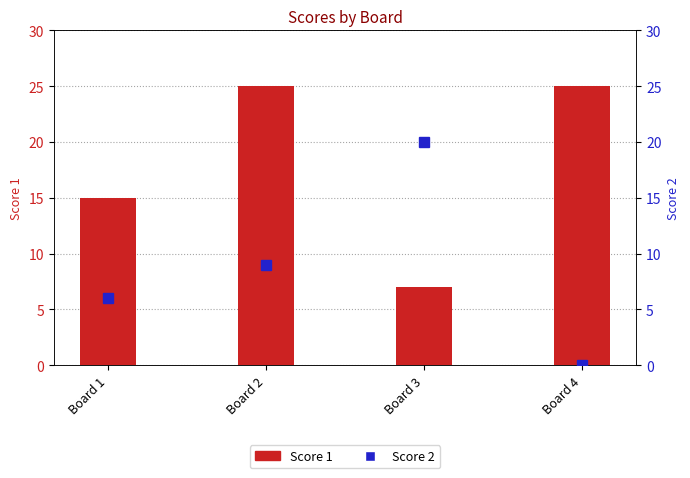

Are the bars grouped side by side (vs. stacked)?

Yes